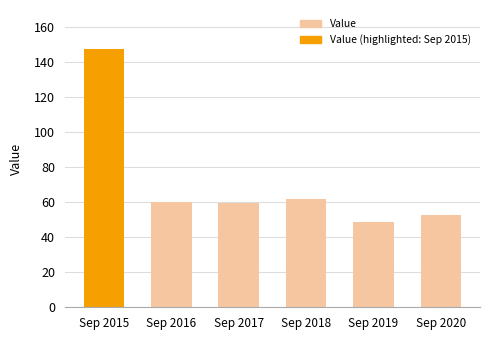

What is the difference between the values at Sep 2015 and Sep 2020?

94.8